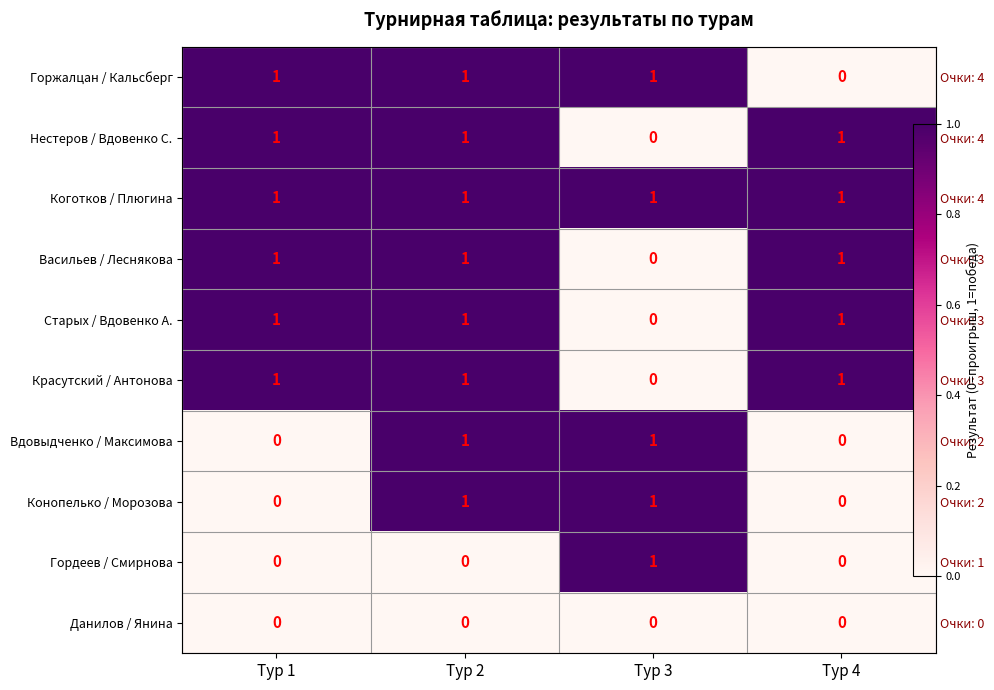

The Вдовыдченко / Максимова series shows 2 at Тур 2. True or false?

False